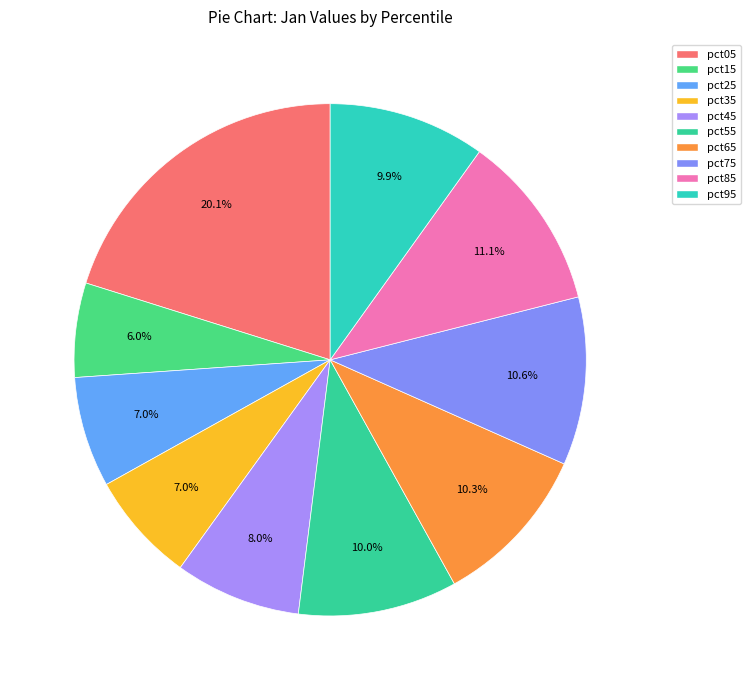

How many slices are in this pie chart?

10